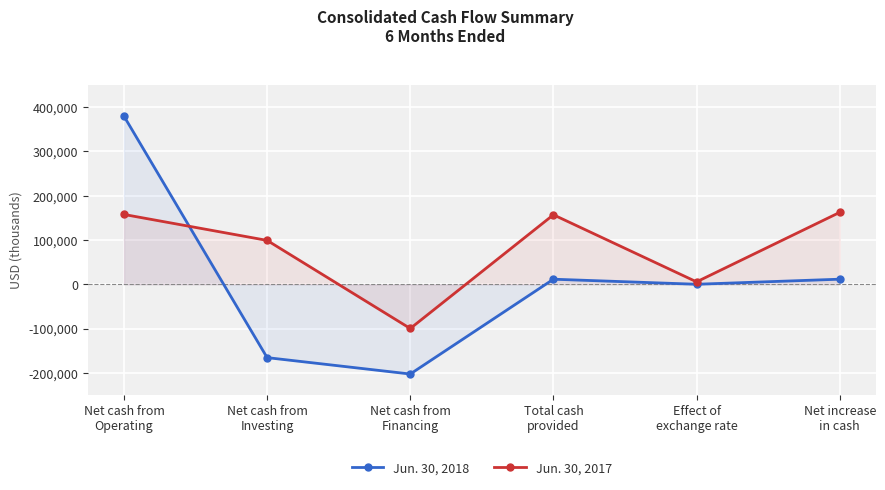

What is the label of the 4th point from the right?

Net cash from
Financing